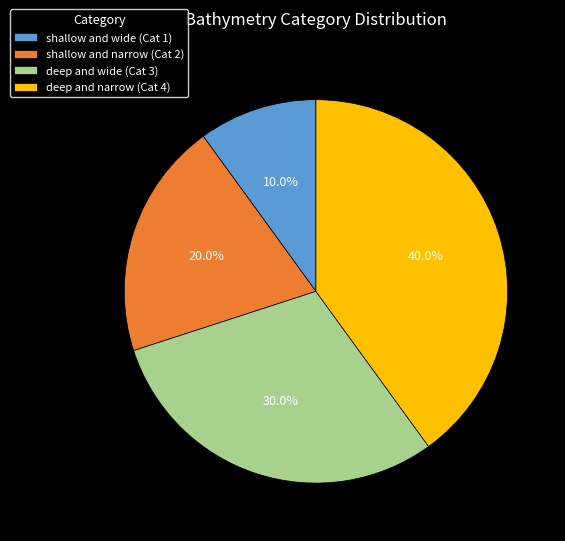

Which slice is the largest?

deep and narrow